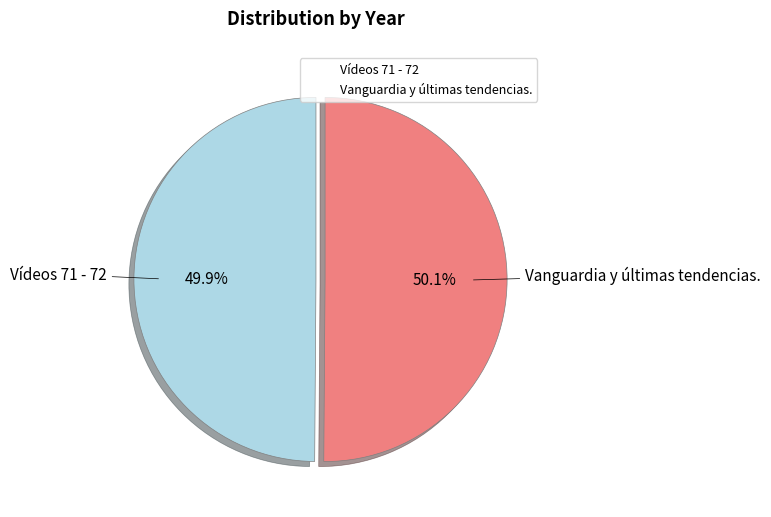

Is there any slice that represents more than half of the pie?

Yes